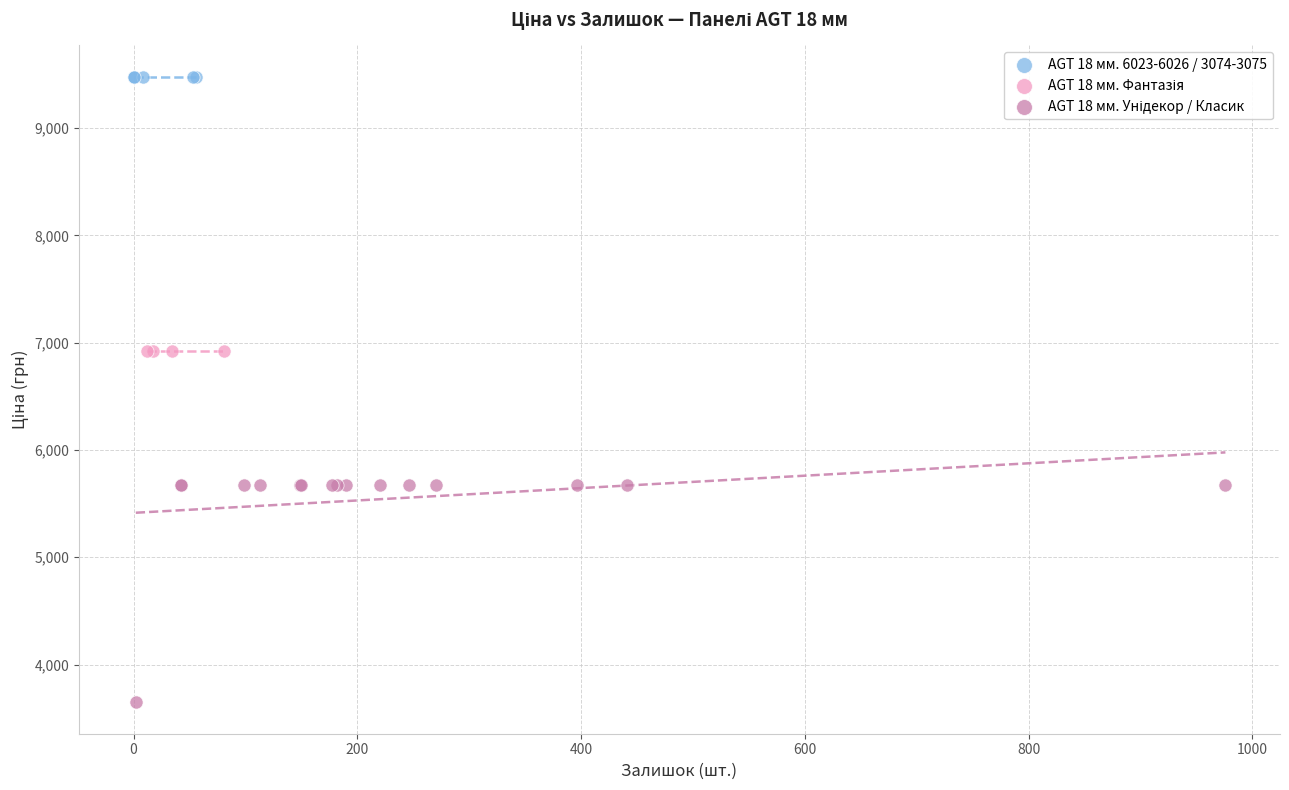

Which series reaches the maximum Y coordinate?

AGT 18 мм. 6023-6026 / 3074-3075